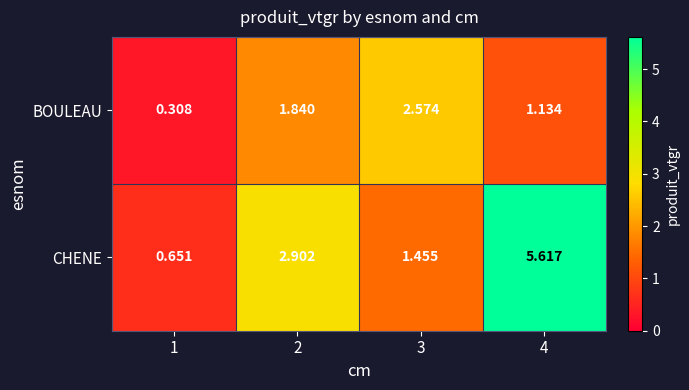

Which series changed the most between 2 and 3?

CHENE